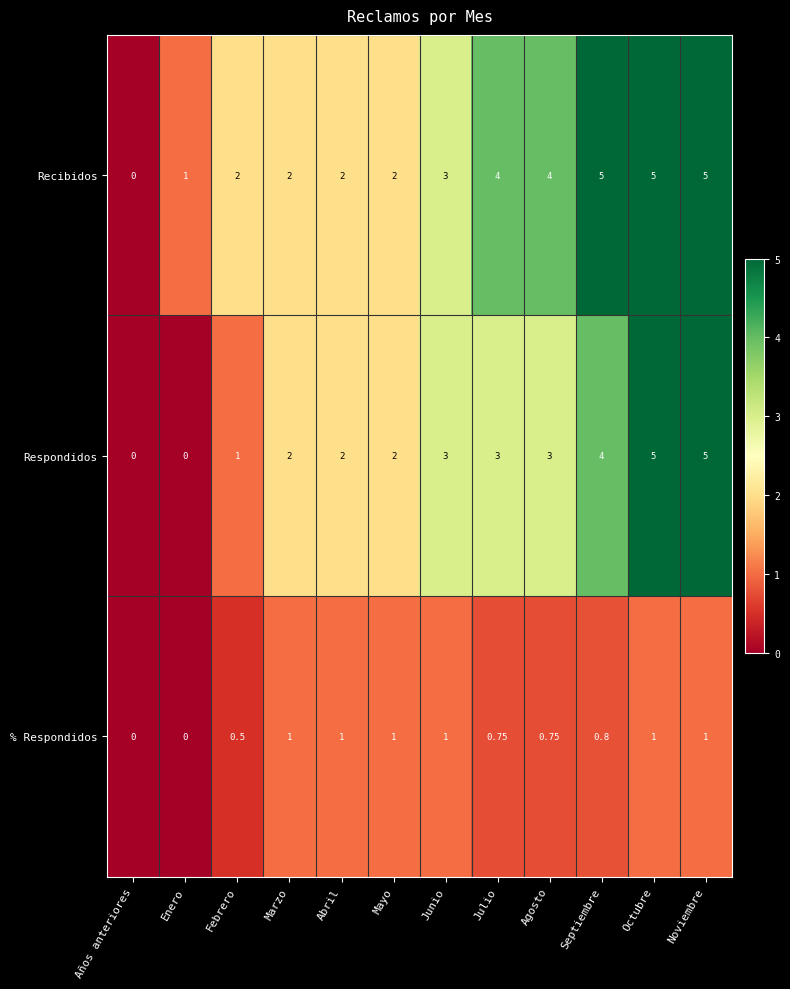

Is the value of Recibidos at Julio greater than the value of Respondidos at Enero?

Yes